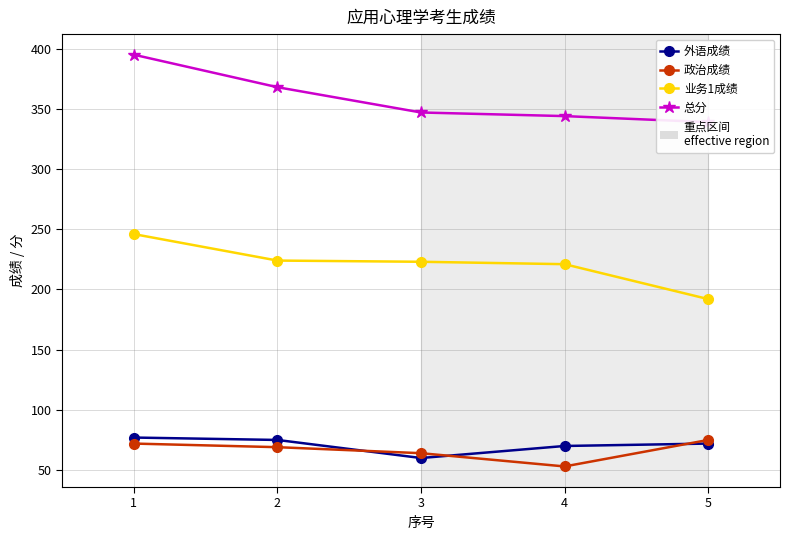

Which has a higher value, 2 or 5?

2